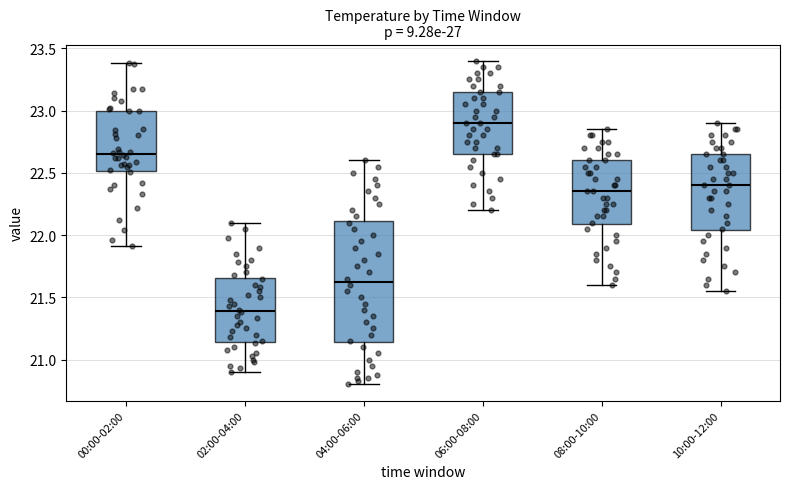

Reading left to right, read every box against the y-axis: the position of its median line, the range the box covers, and the ends of its whiskers. The values are not printed on the chart, so give them approximately, as read against the axis.

00:00-02:00: median 22.65, box 22.50 to 23.00, whiskers 21.90 to 23.40
02:00-04:00: median 21.40, box 21.15 to 21.65, whiskers 20.90 to 22.10
04:00-06:00: median 21.65, box 21.15 to 22.10, whiskers 20.80 to 22.60
06:00-08:00: median 22.90, box 22.65 to 23.15, whiskers 22.20 to 23.40
08:00-10:00: median 22.35, box 22.10 to 22.60, whiskers 21.60 to 22.85
10:00-12:00: median 22.40, box 22.05 to 22.65, whiskers 21.55 to 22.90